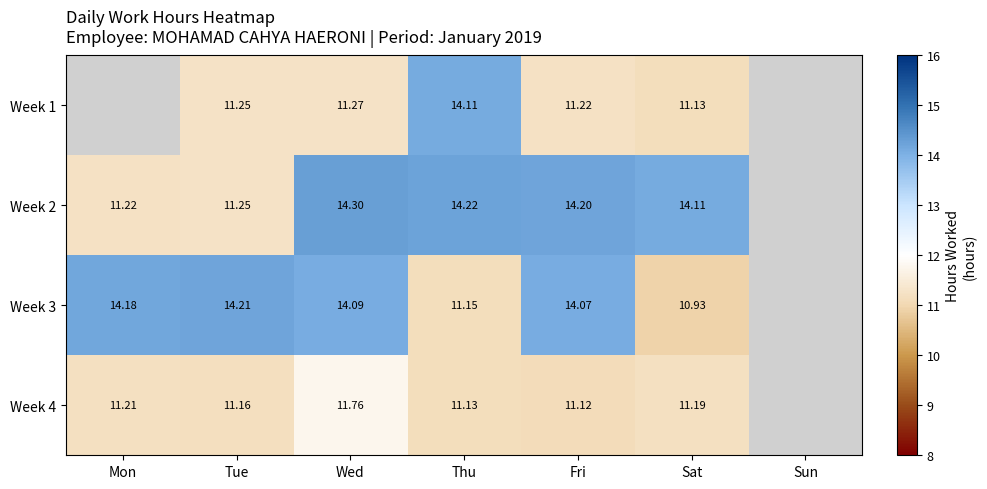

Rank the series at Sun from highest to lowest value.

Week 1, Week 2, Week 3, Week 4